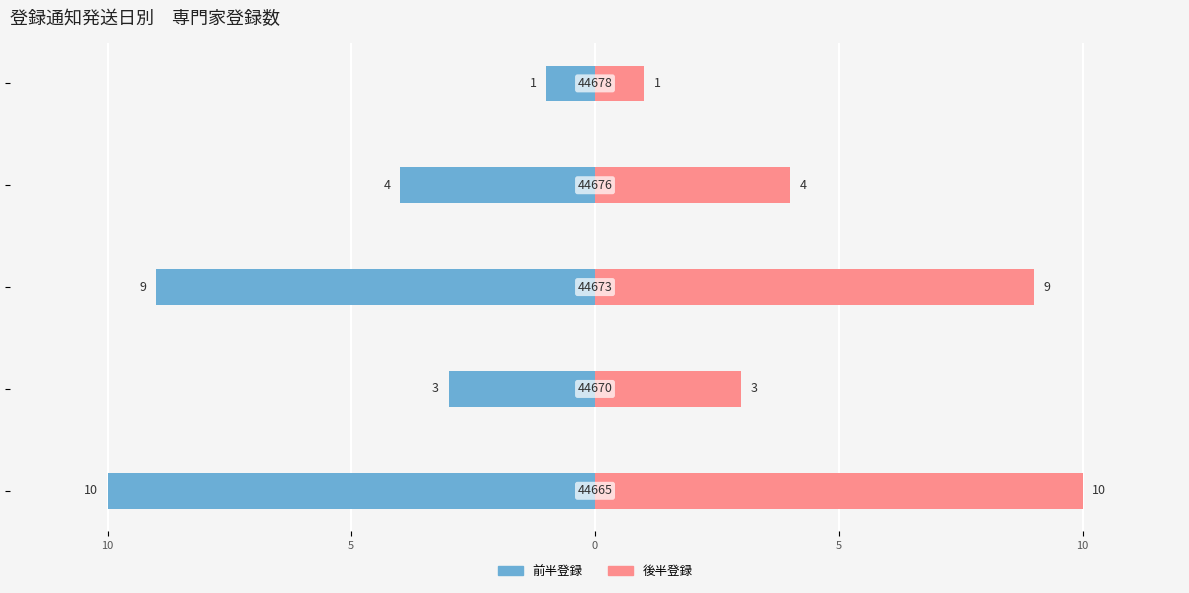

How many groups of bars are there?

5